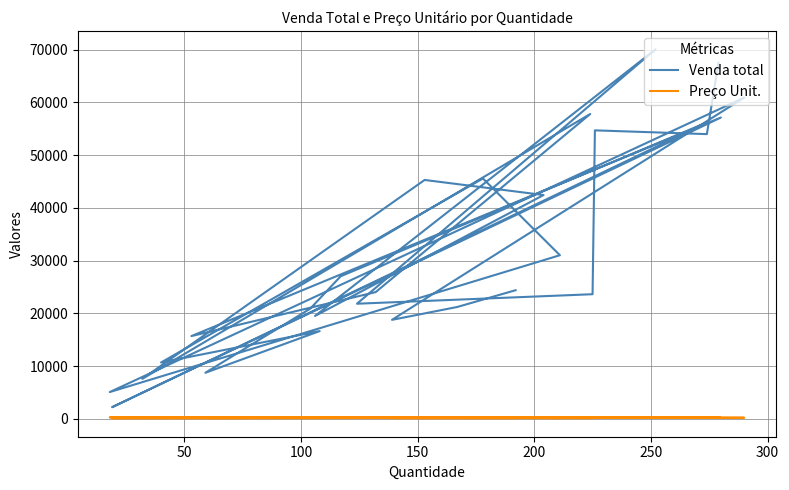

Does the chart have visible grid lines?

Yes